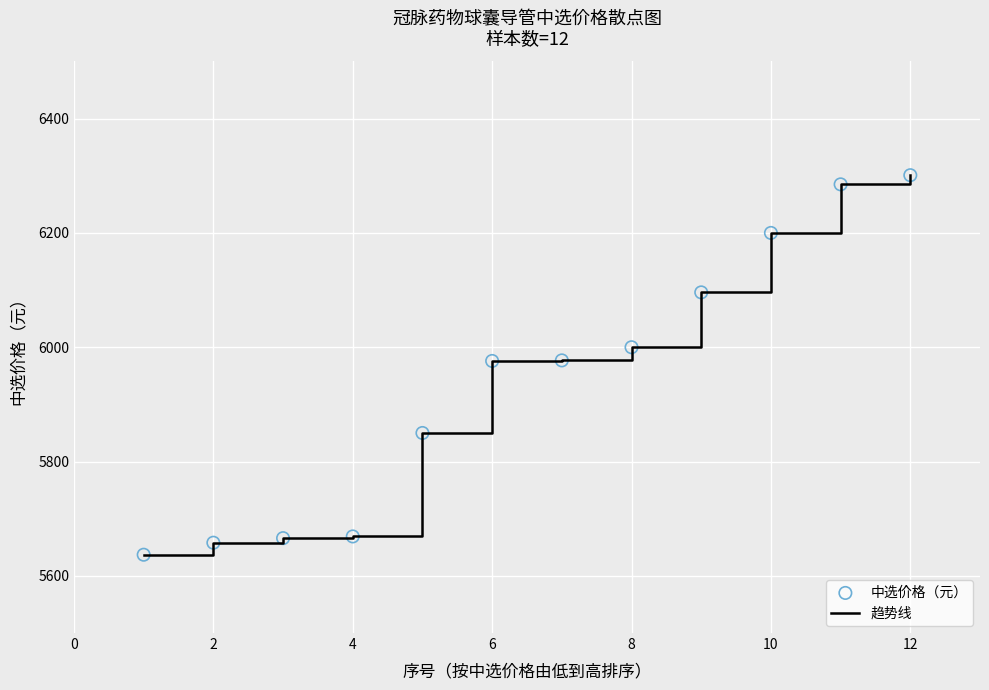

What is the greatest value displayed?

6301